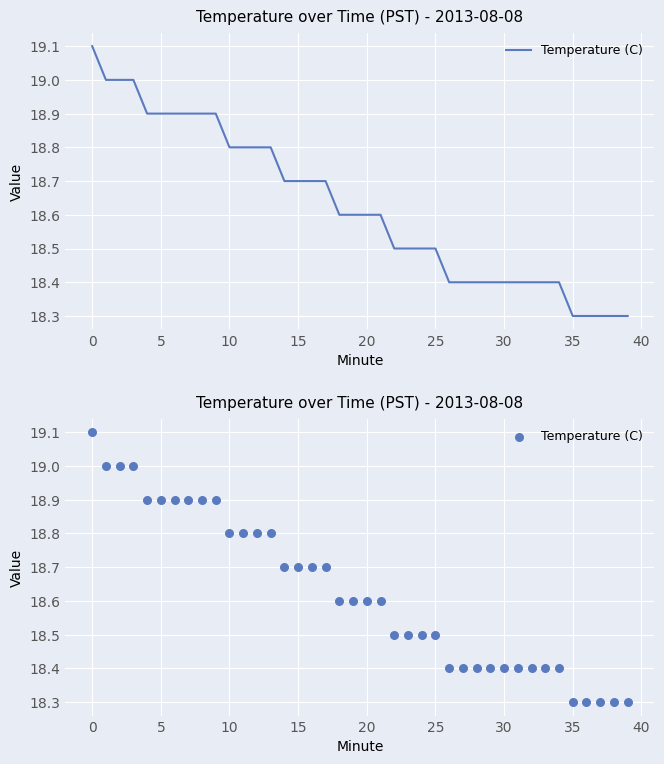

What is the ratio of the value at 20 to the value at 11?

1.0